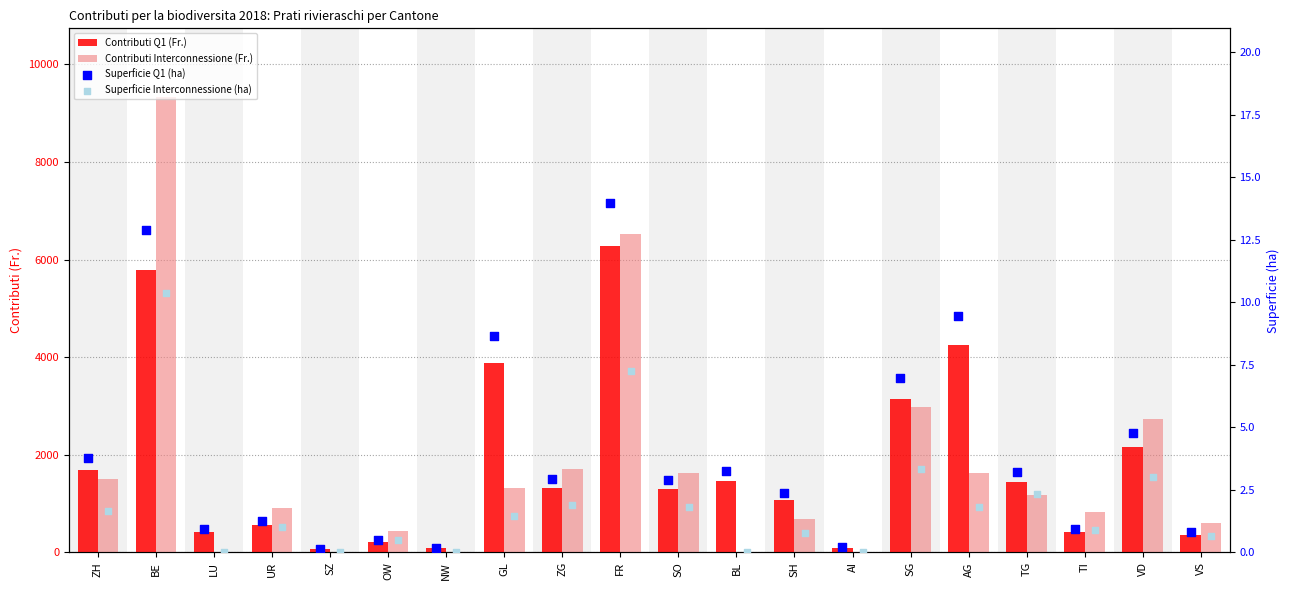

What is the total value across all series at AG?

5888.3